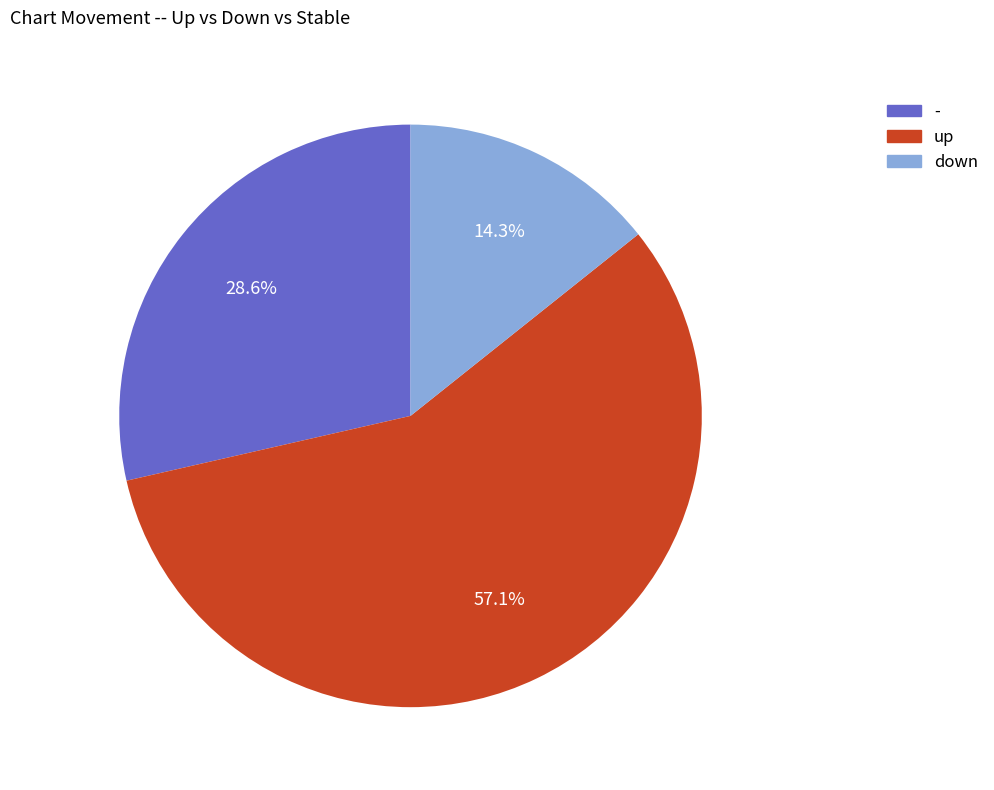

Rank the categories by value from lowest to highest.

down, -, up